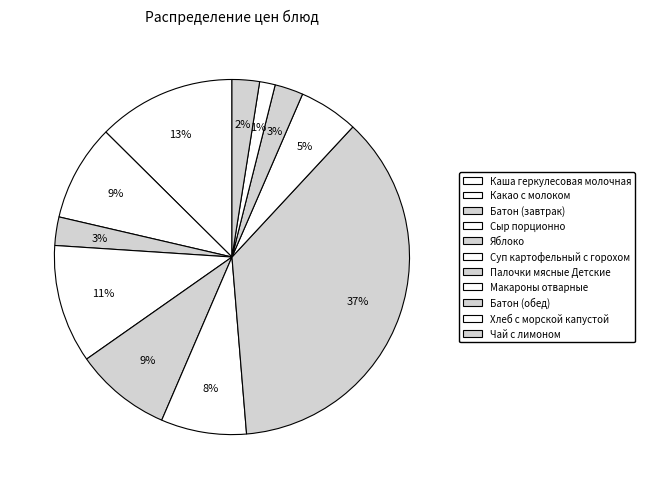

To the nearest percent, what is the average slice percentage?

9%